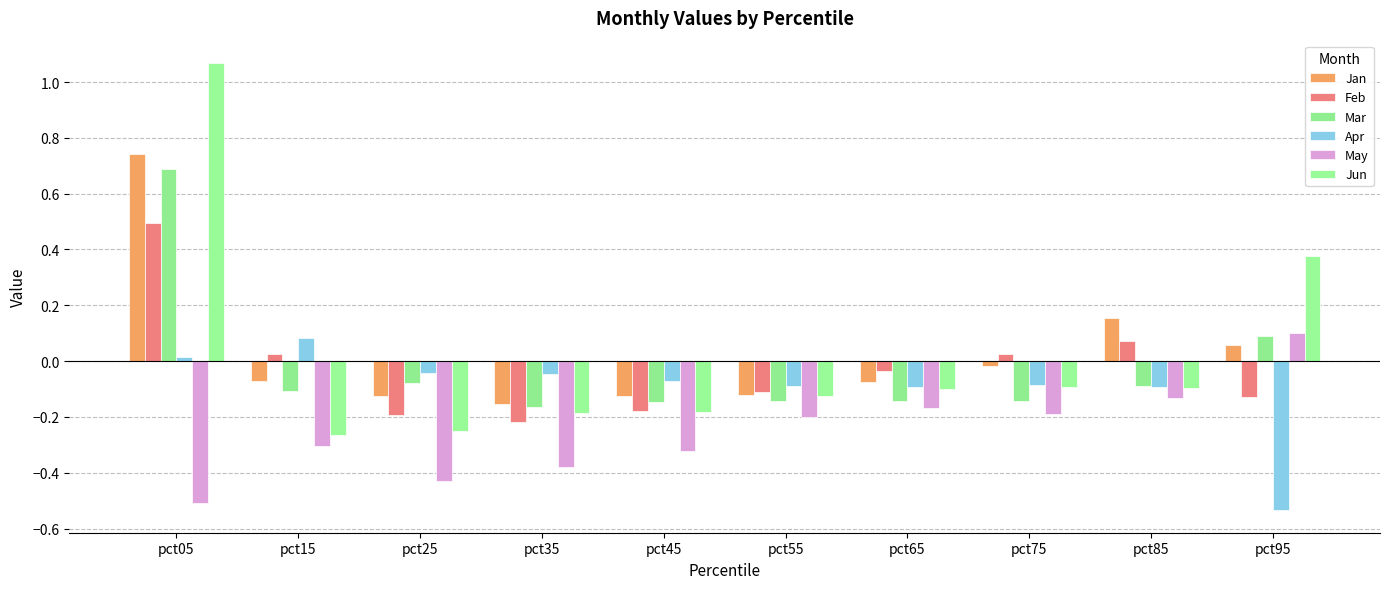

At which category does the chart reach its minimum across all series?

pct95